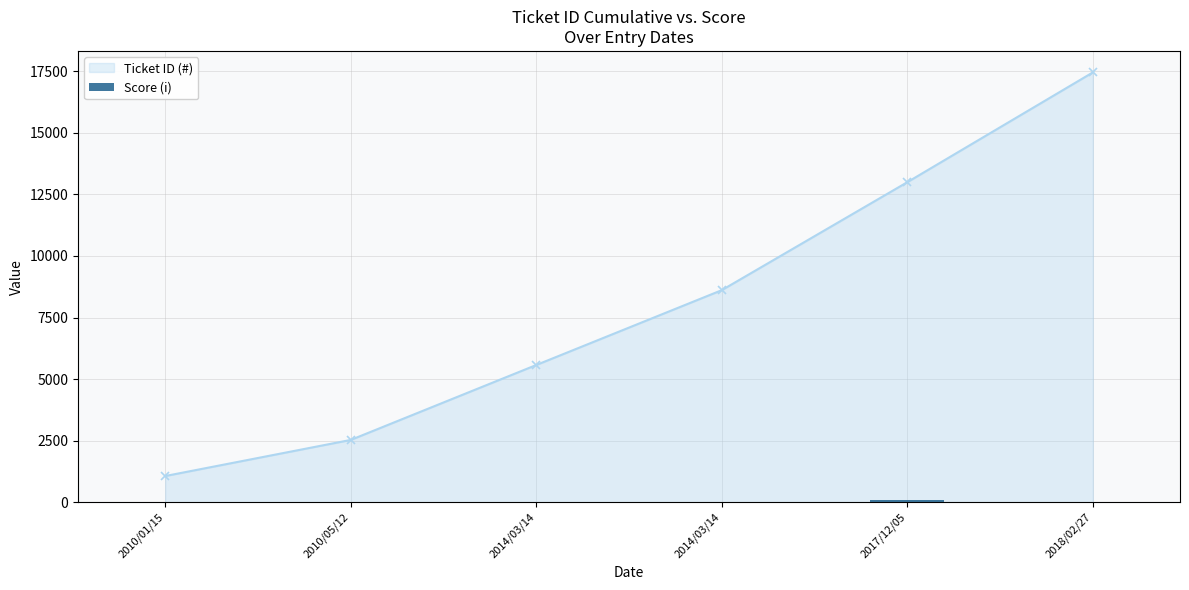

Reading left to right, transcribe all the data shown in this chart.

Ticket ID (#): 2010/01/15=1063	2010/05/12=2529	2014/03/14=5572	2014/03/14=8612	2017/12/05=12997	2018/02/27=17456
Score (i): 2010/01/15=0	2010/05/12=0	2014/03/14=0	2014/03/14=0	2017/12/05=100	2018/02/27=0